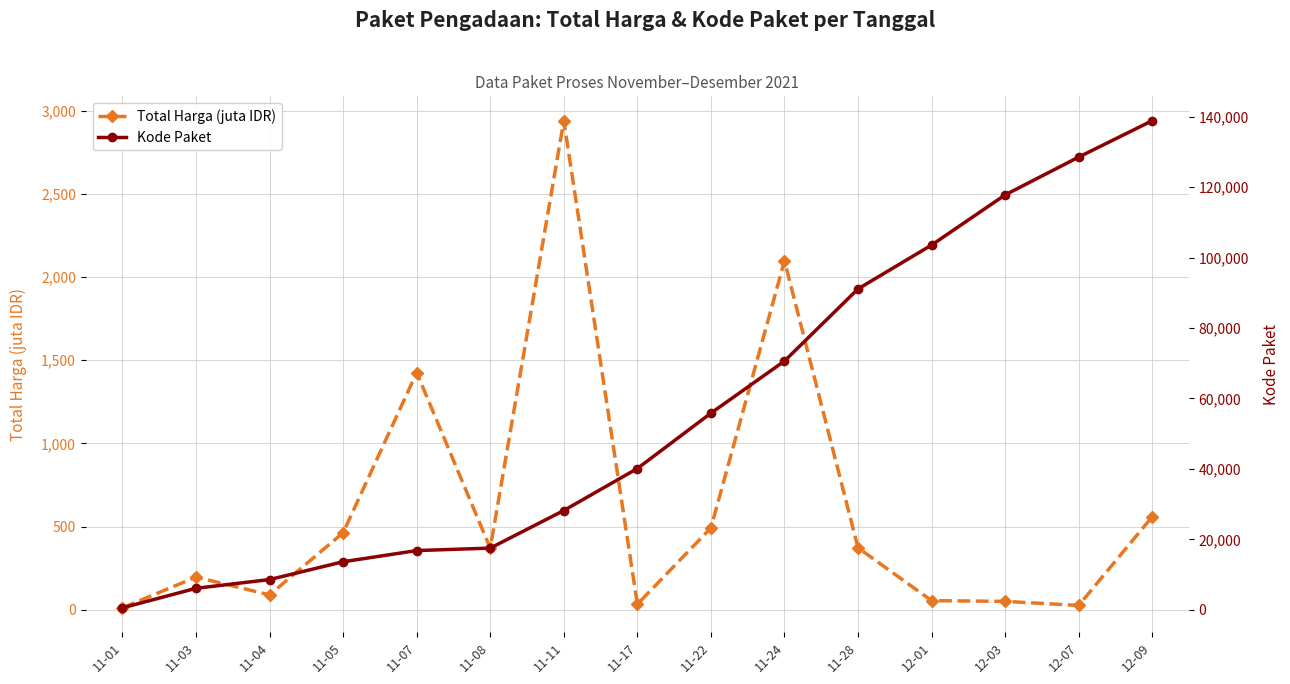

What is the difference between the Kode Paket values at 11-11 and 11-08?

10672.0